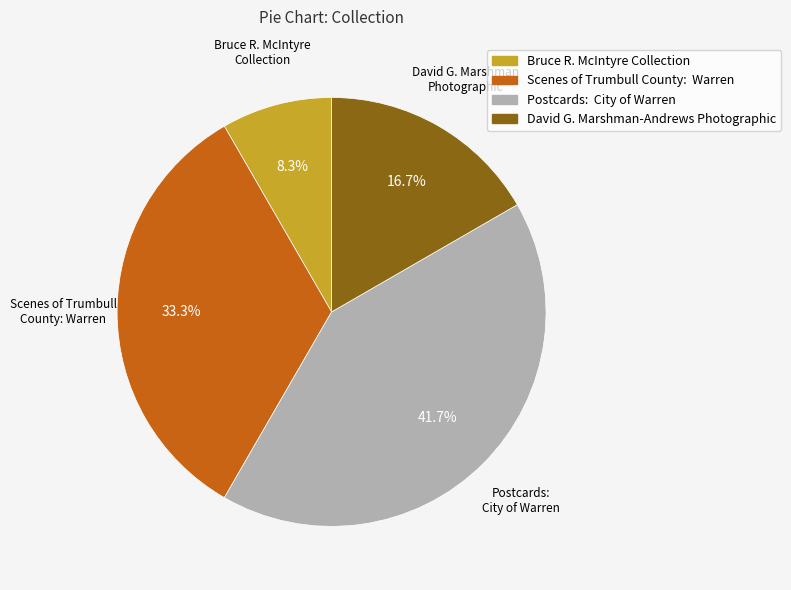

True or false: David G. Marshman-Andrews Photographic accounts for 17% of the total.

True